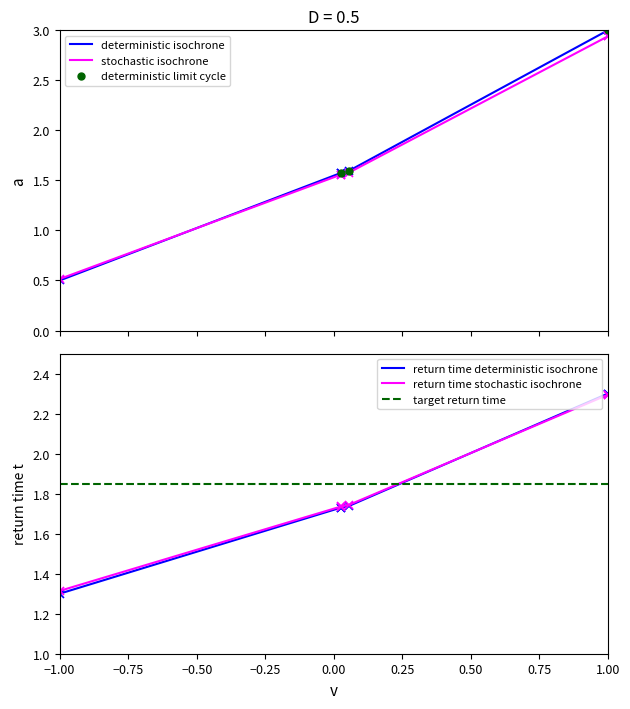

What is the maximum value for deterministic limit cycle?

3.0